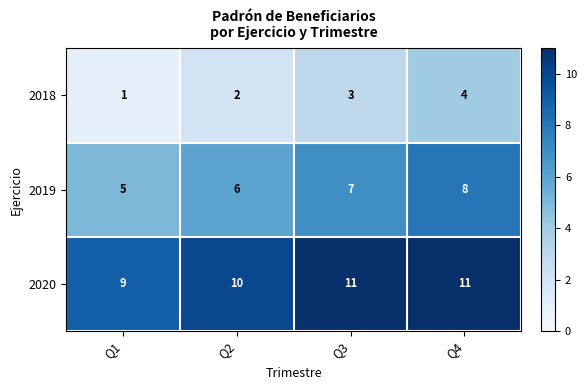

At which category is the sum across all series the highest?

Q4